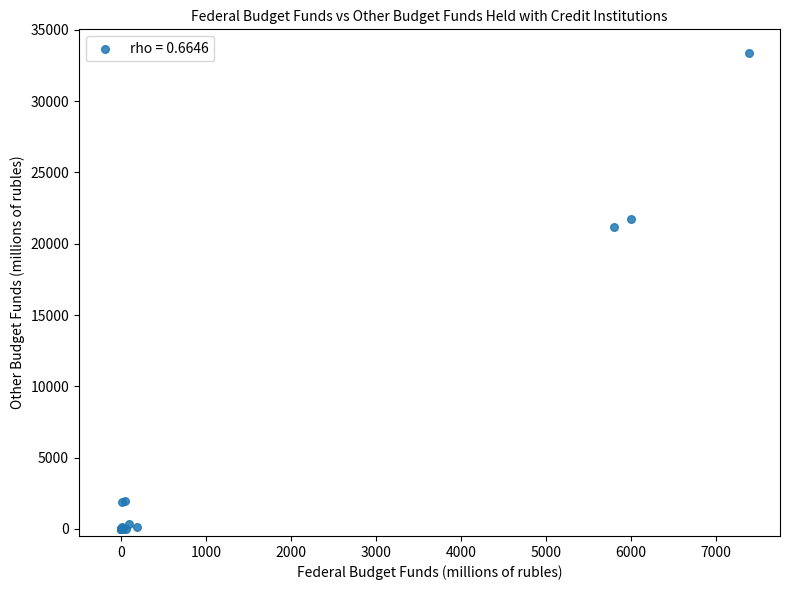

What Y value in the scatter plot is closest to 16684?

21177.6